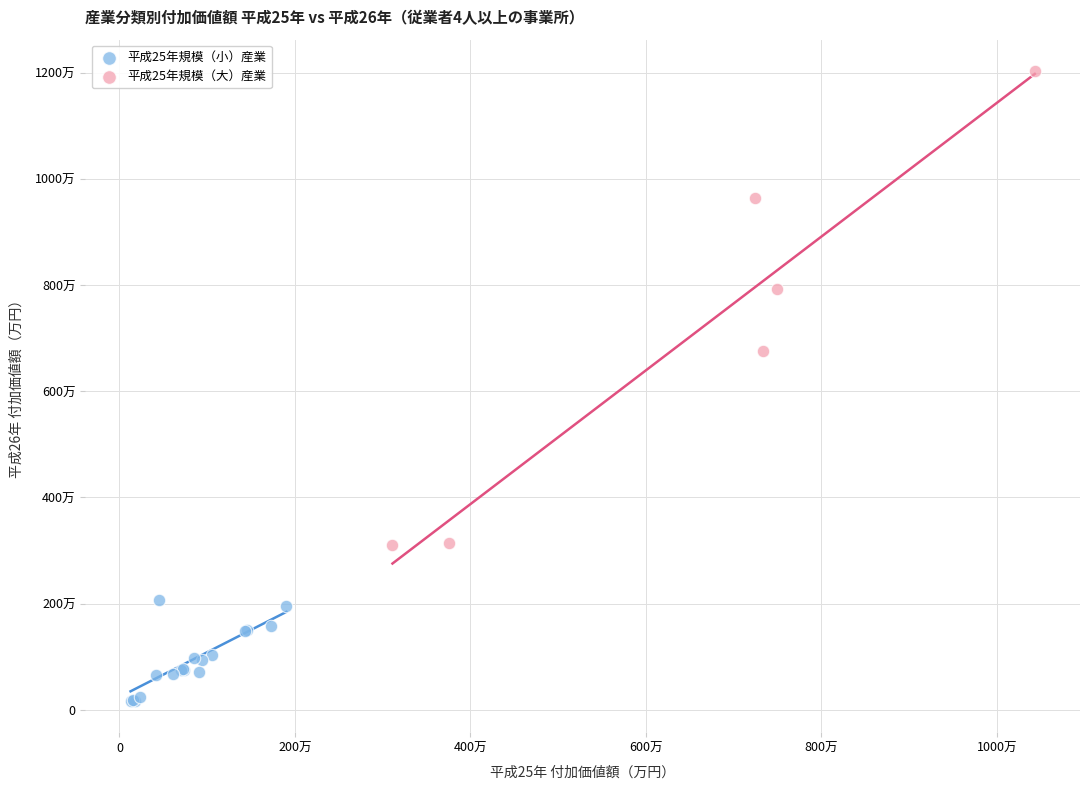

Which series reaches the maximum Y coordinate?

平成25年規模（大）産業